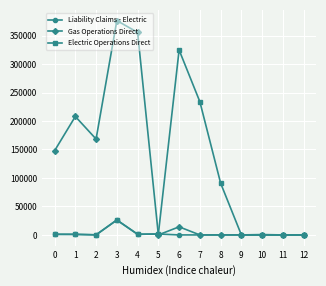

The value of Gas Operations Direct at 1 is 359685.4. True or false?

False